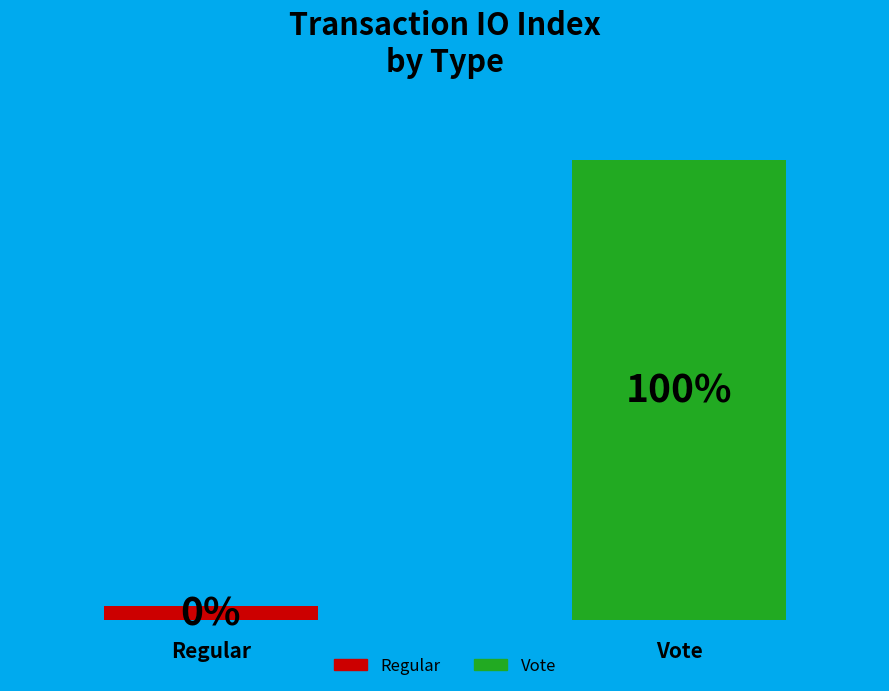

Rank the categories by value from lowest to highest.

Regular, Vote